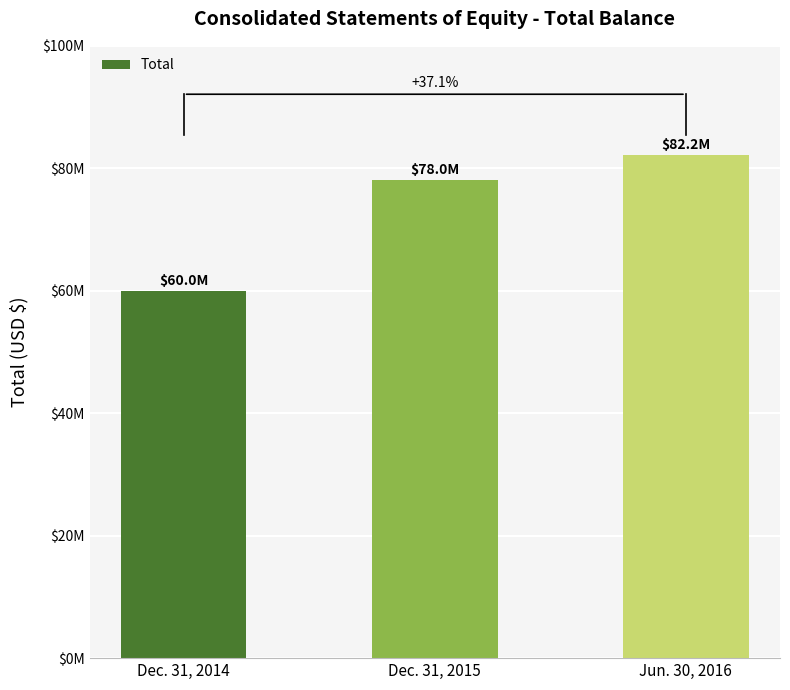

What is the greatest value displayed?

82227141